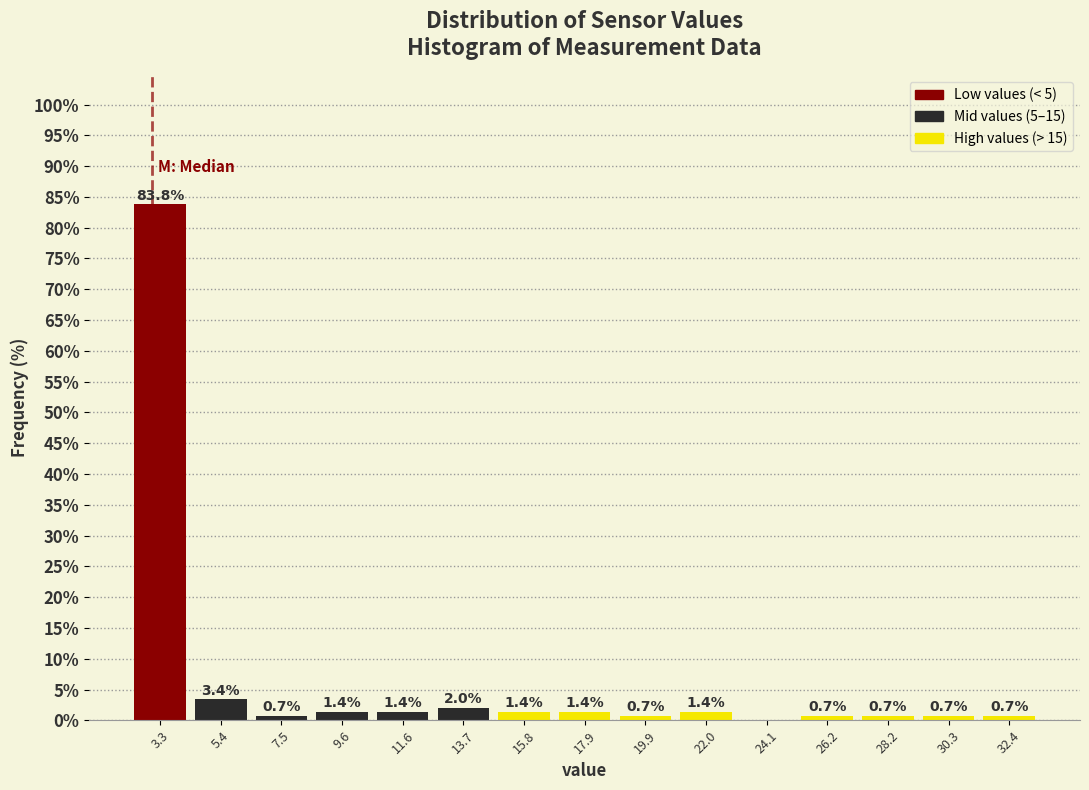

Which range on the x-axis has the tallest bar?

2.5 to 4.5